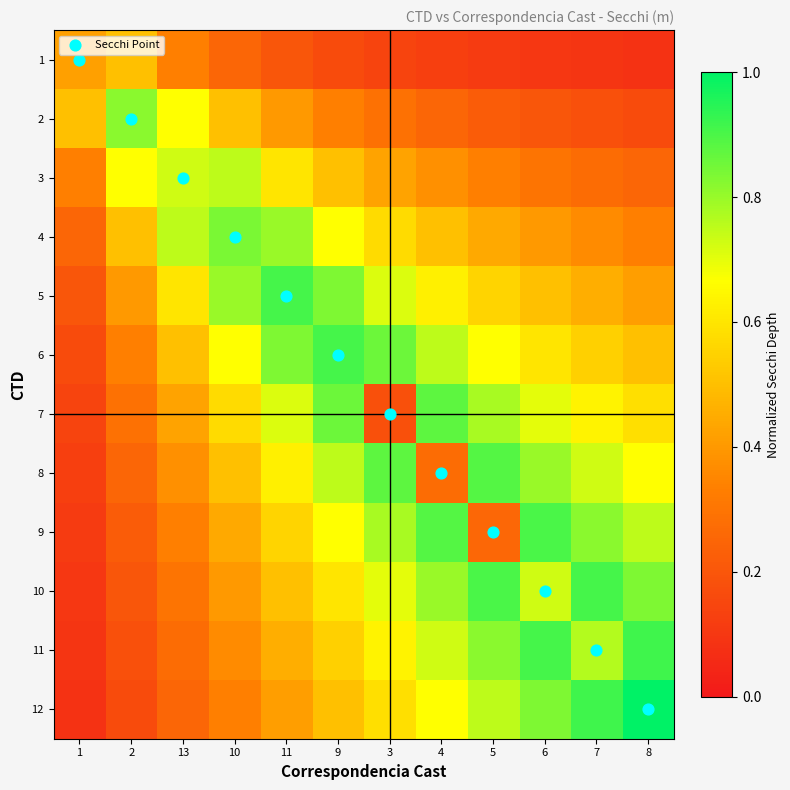

Reading left to right, transcribe all the data shown in this chart.

1: 1=0.4	2=0.5	13=0.3	10=0.2	11=0.2	9=0.2	3=0.1	4=0.1	5=0.1	6=0.1	7=0.1	8=0.1
2: 1=0.5	2=0.8	13=0.7	10=0.5	11=0.4	9=0.3	3=0.3	4=0.2	5=0.2	6=0.2	7=0.2	8=0.2
3: 1=0.3	2=0.7	13=0.7	10=0.8	11=0.6	9=0.5	3=0.4	4=0.4	5=0.3	6=0.3	7=0.3	8=0.2
4: 1=0.2	2=0.5	13=0.8	10=0.8	11=0.8	9=0.7	3=0.6	4=0.5	5=0.4	6=0.4	7=0.4	8=0.3
5: 1=0.2	2=0.4	13=0.6	10=0.8	11=0.9	9=0.8	3=0.7	4=0.6	5=0.6	6=0.5	7=0.5	8=0.4
6: 1=0.2	2=0.3	13=0.5	10=0.7	11=0.8	9=0.9	3=0.9	4=0.8	5=0.7	6=0.6	7=0.5	8=0.5
7: 1=0.1	2=0.3	13=0.4	10=0.6	11=0.7	9=0.9	3=0.2	4=0.9	5=0.8	6=0.7	7=0.6	8=0.6
8: 1=0.1	2=0.2	13=0.4	10=0.5	11=0.6	9=0.8	3=0.9	4=0.3	5=0.9	6=0.8	7=0.7	8=0.7
9: 1=0.1	2=0.2	13=0.3	10=0.4	11=0.6	9=0.7	3=0.8	4=0.9	5=0.3	6=0.9	7=0.8	8=0.8
10: 1=0.1	2=0.2	13=0.3	10=0.4	11=0.5	9=0.6	3=0.7	4=0.8	5=0.9	6=0.7	7=0.9	8=0.8
11: 1=0.1	2=0.2	13=0.3	10=0.4	11=0.5	9=0.5	3=0.6	4=0.7	5=0.8	6=0.9	7=0.8	8=0.9
12: 1=0.1	2=0.2	13=0.2	10=0.3	11=0.4	9=0.5	3=0.6	4=0.7	5=0.8	6=0.8	7=0.9	8=1.0